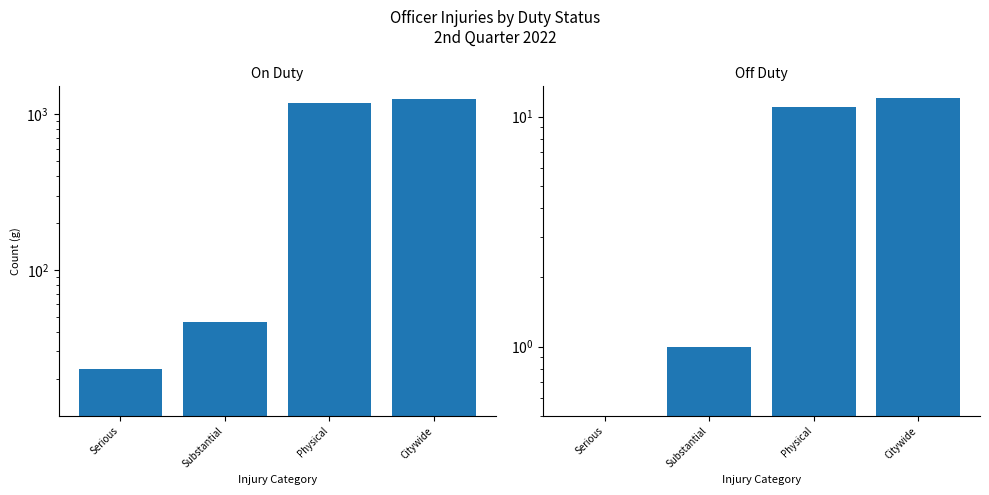

Which category has the lowest value in the On Duty series?

Serious